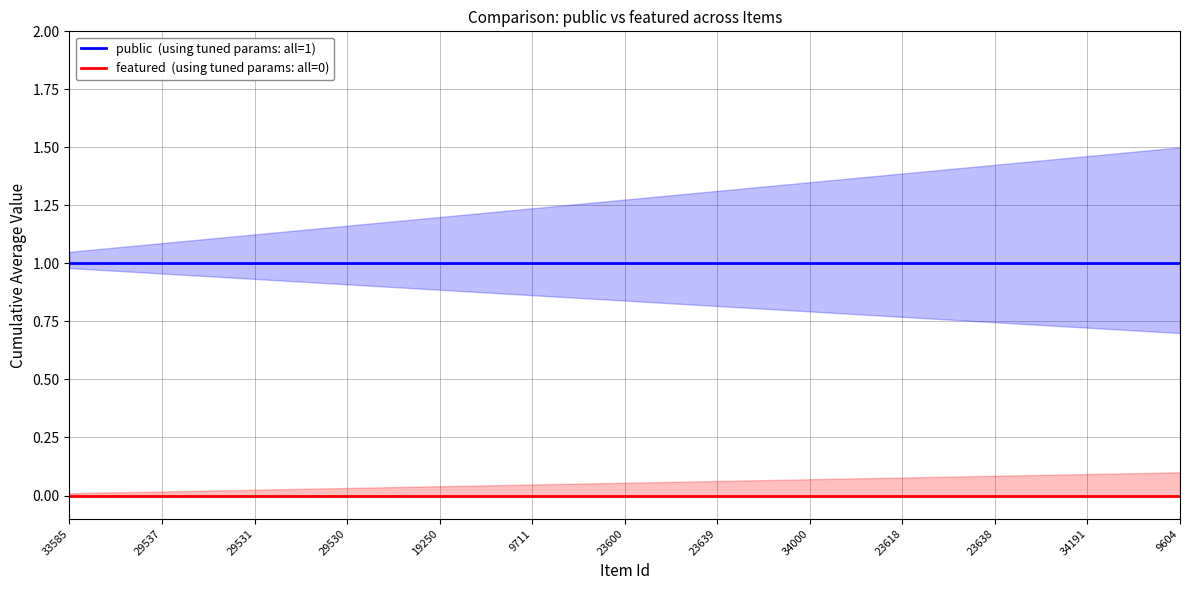

Which series has the widest spread of values?

public  (using tuned params: all=1)